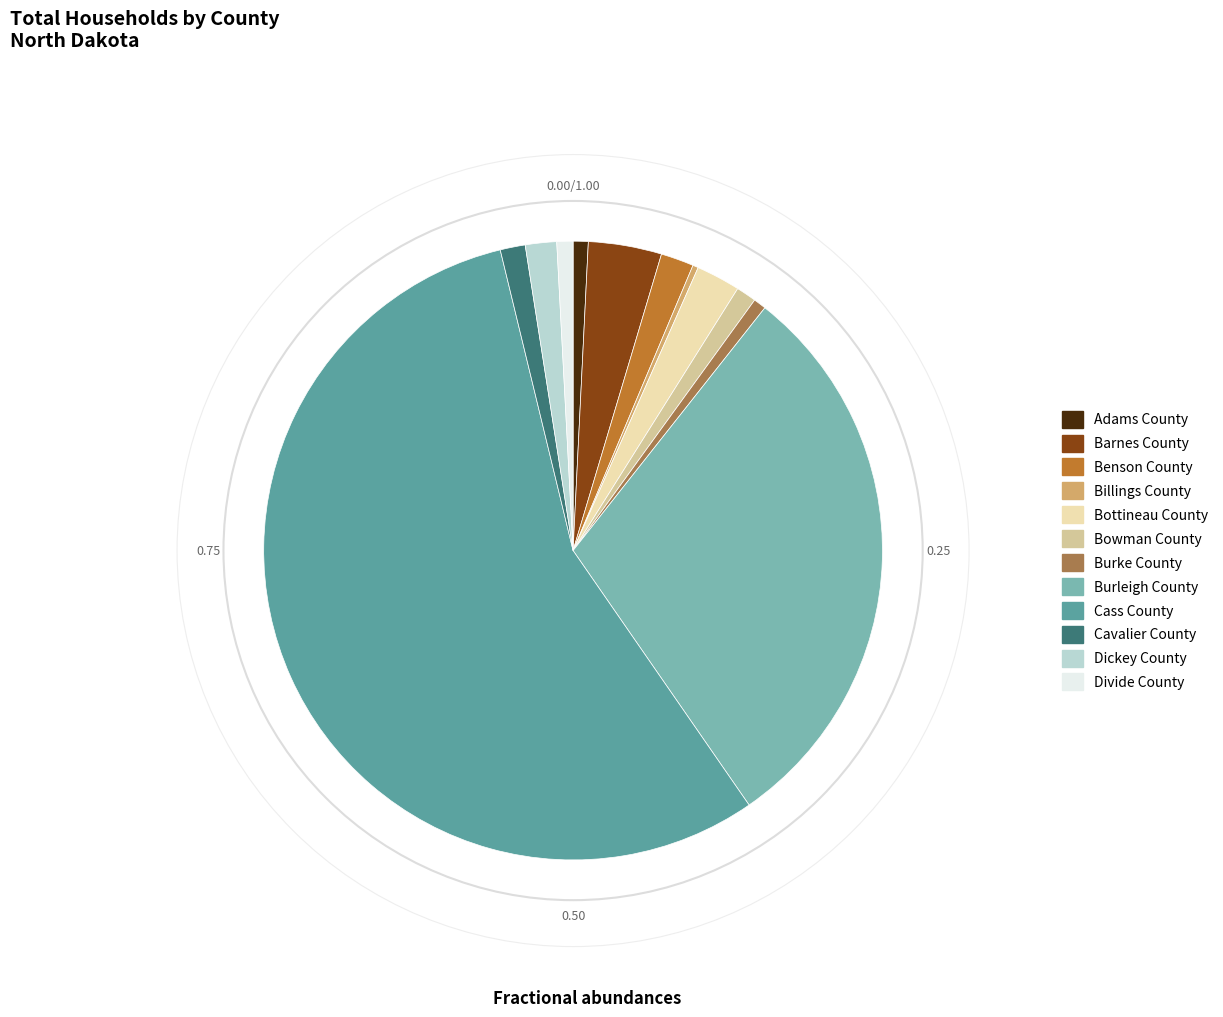

Which slice is the largest?

Cass County